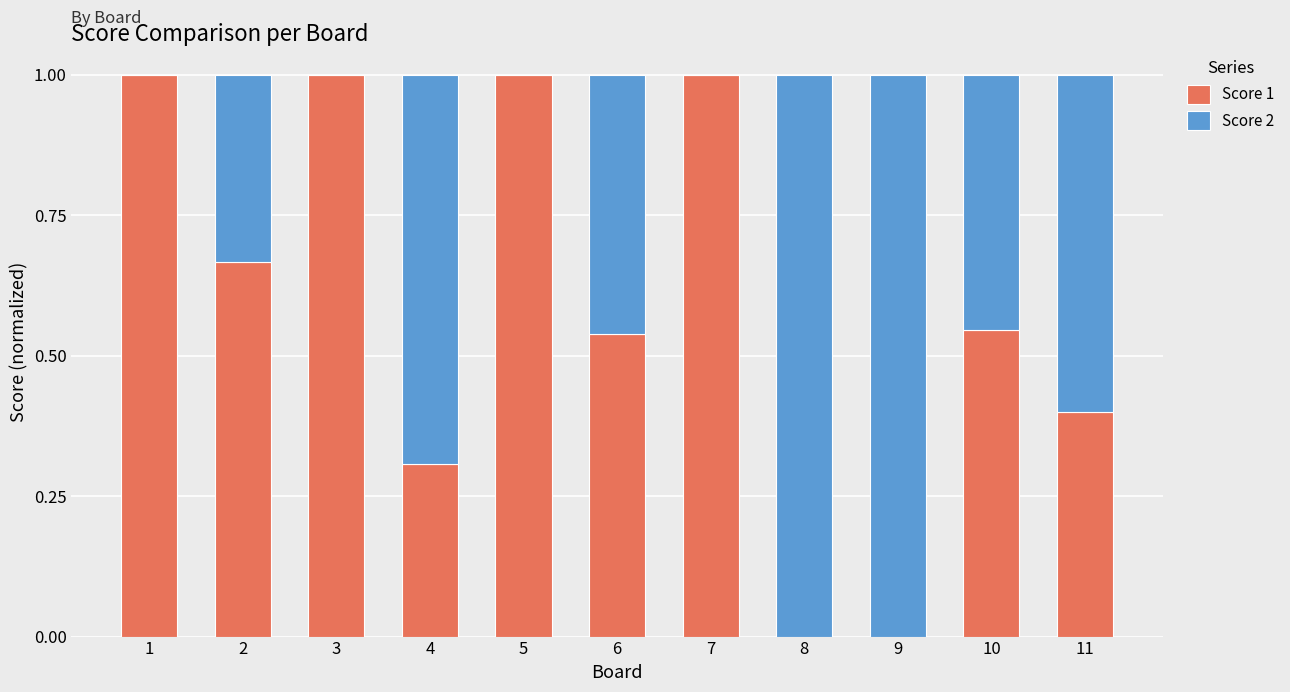

What is the total value across all series at 7?

1.0